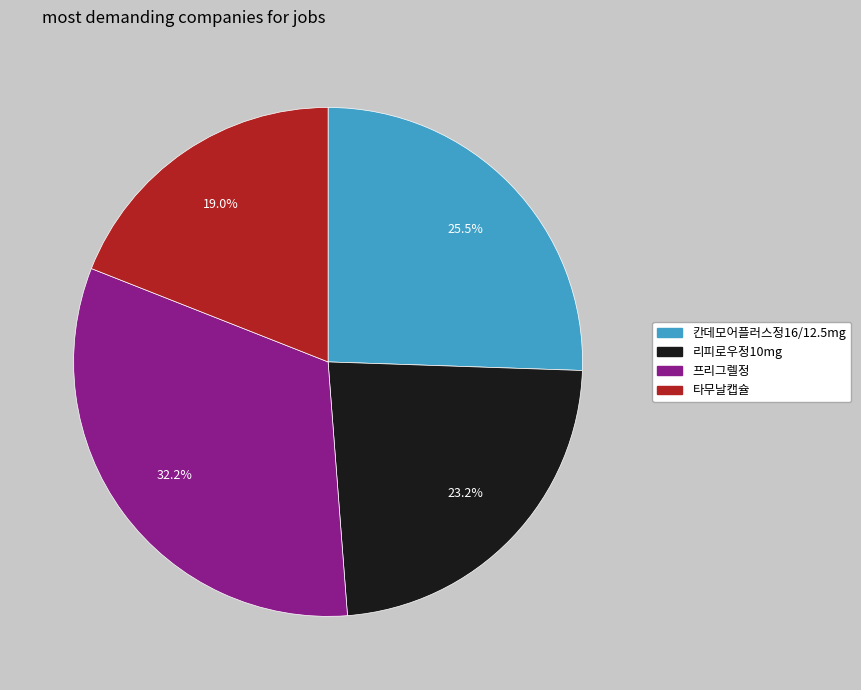

The 프리그렐정 slice represents 32% of the pie. True or false?

True